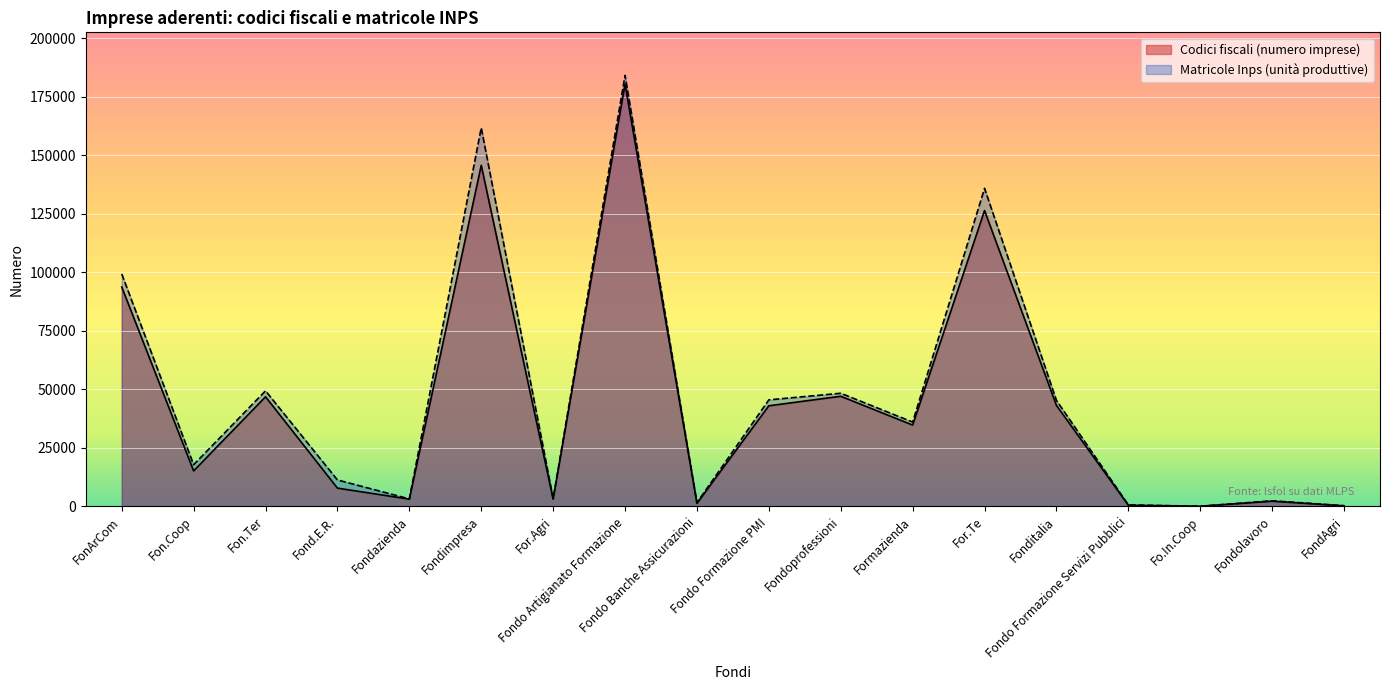

What is the value of the Matricole Inps (unità produttive) point at the 2nd from the left?

17771